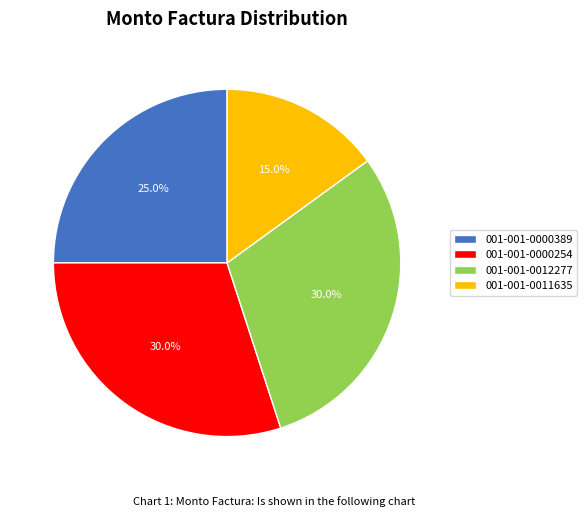

How many segments does this pie chart have?

4